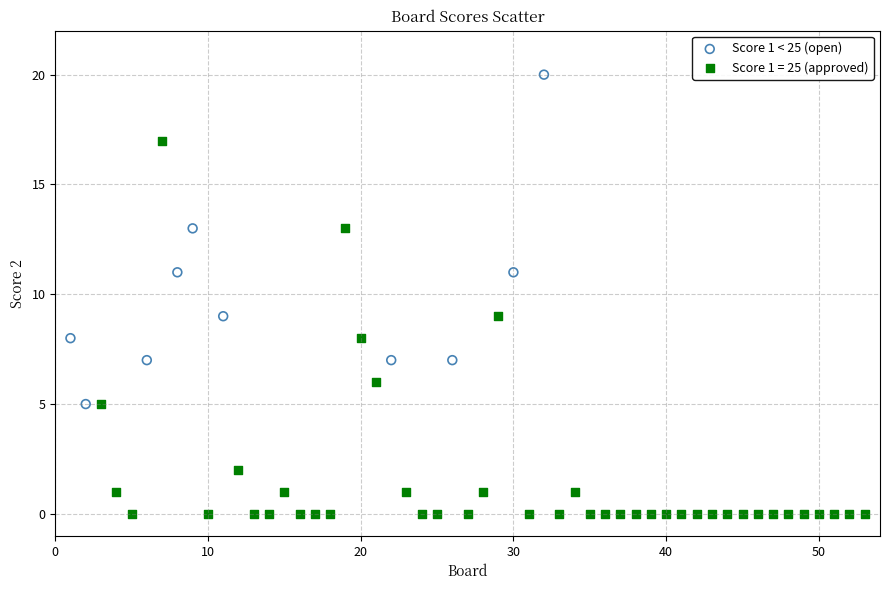

Which series reaches the maximum Y coordinate?

Score 1 < 25 (open)